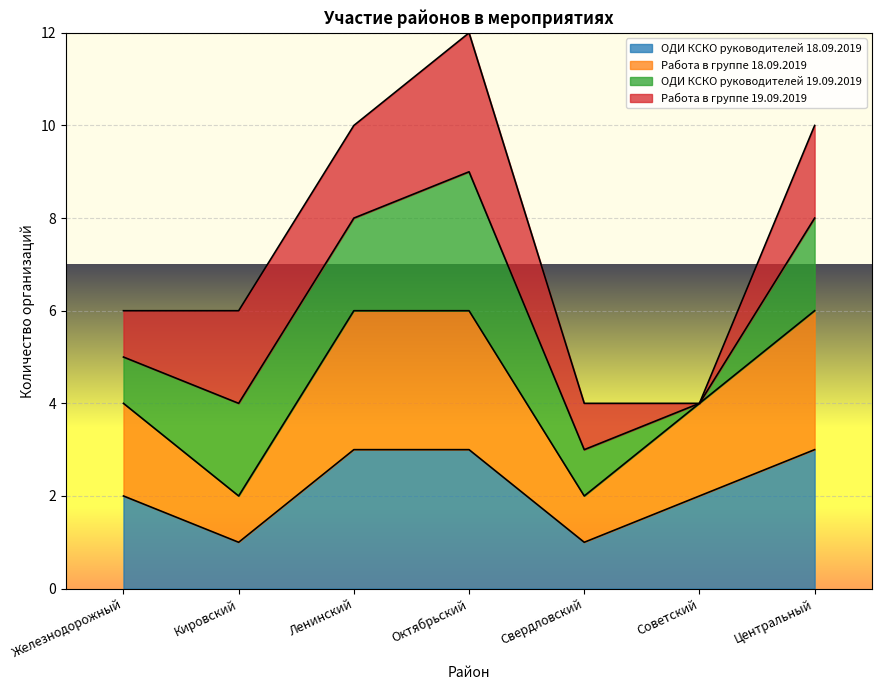

Does the chart display data point markers on the line(s)?

No